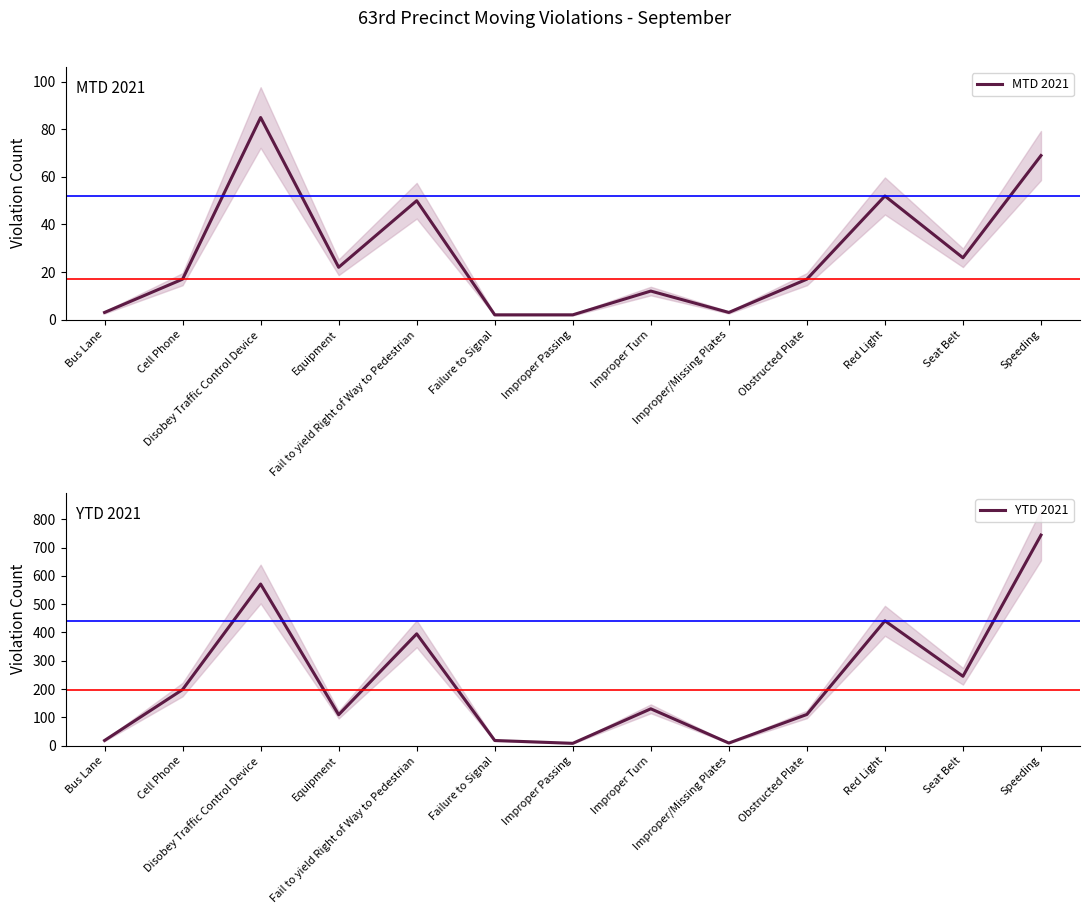

At which category does the chart reach its peak across all series?

Speeding